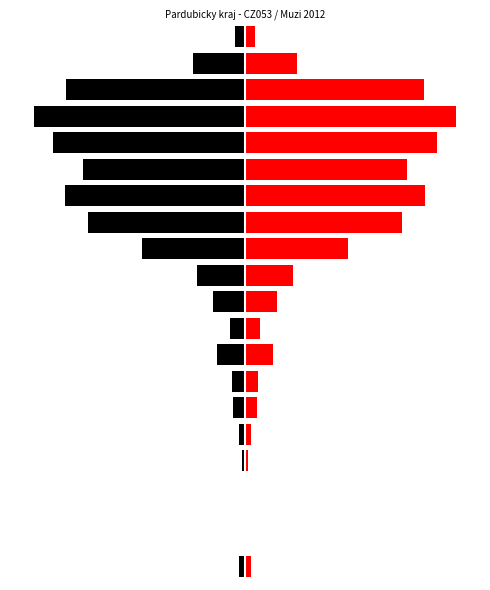

Reading left to right, list all the values displayed in this chart.

Muzi (left): 0=-12	1=-2	2=-2	3=0	4=-5	5=-12	6=-23	7=-24	8=-54	9=-29	10=-61	11=-92	12=-198	13=-301	14=-344	15=-311	16=-367	17=-404	18=-342	19=-100	20=-20
Muzi (right): 0=12	1=2	2=2	3=0	4=5	5=12	6=23	7=24	8=54	9=29	10=61	11=92	12=198	13=301	14=344	15=311	16=367	17=404	18=342	19=100	20=20